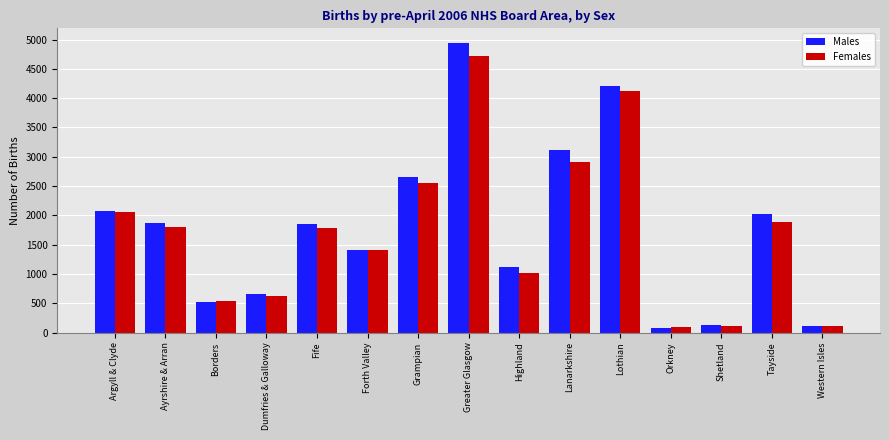

Which series changed the most between Fife and Greater Glasgow?

Males